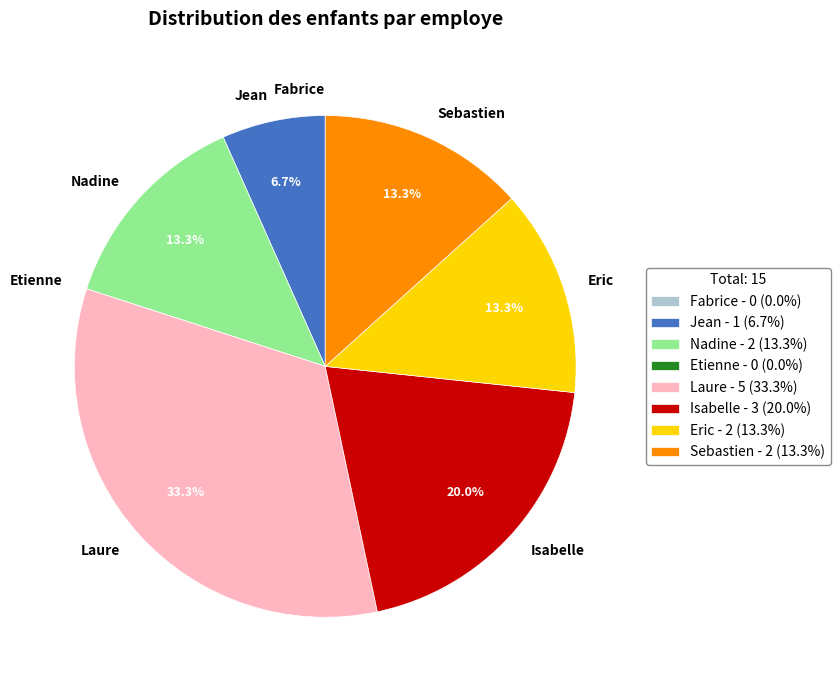

Between Nadine and Jean, which is larger?

Nadine